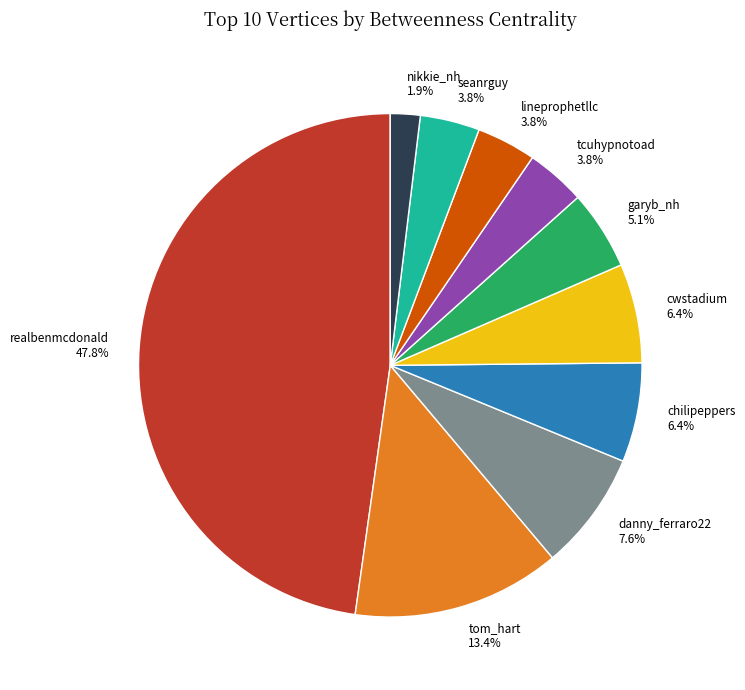

What percentage is the garyb_nh slice, to the nearest percent?

5%